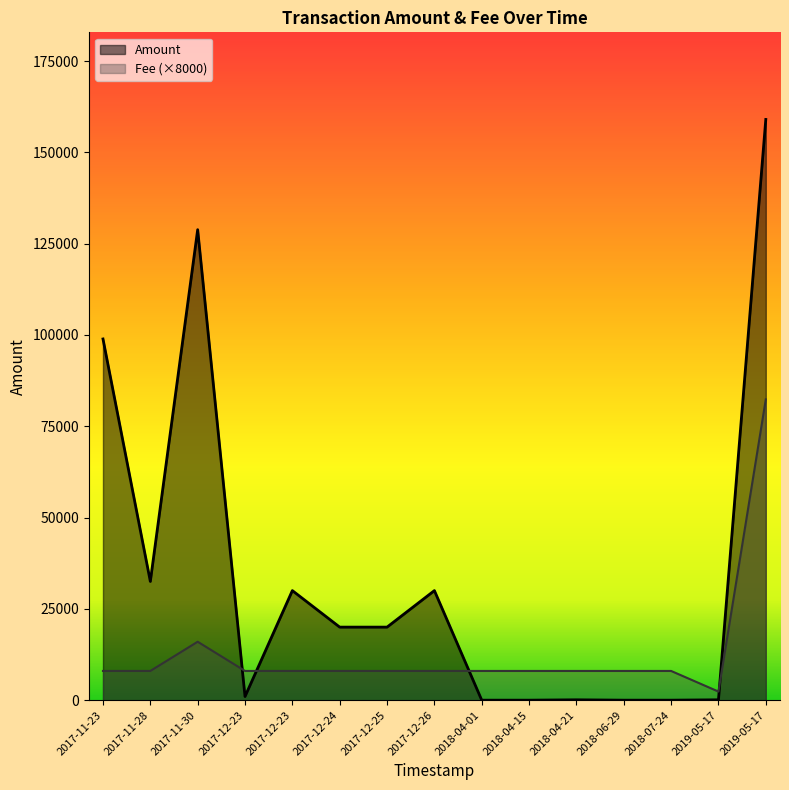

What are all the series names shown in the legend?

Amount, Fee (×8000)